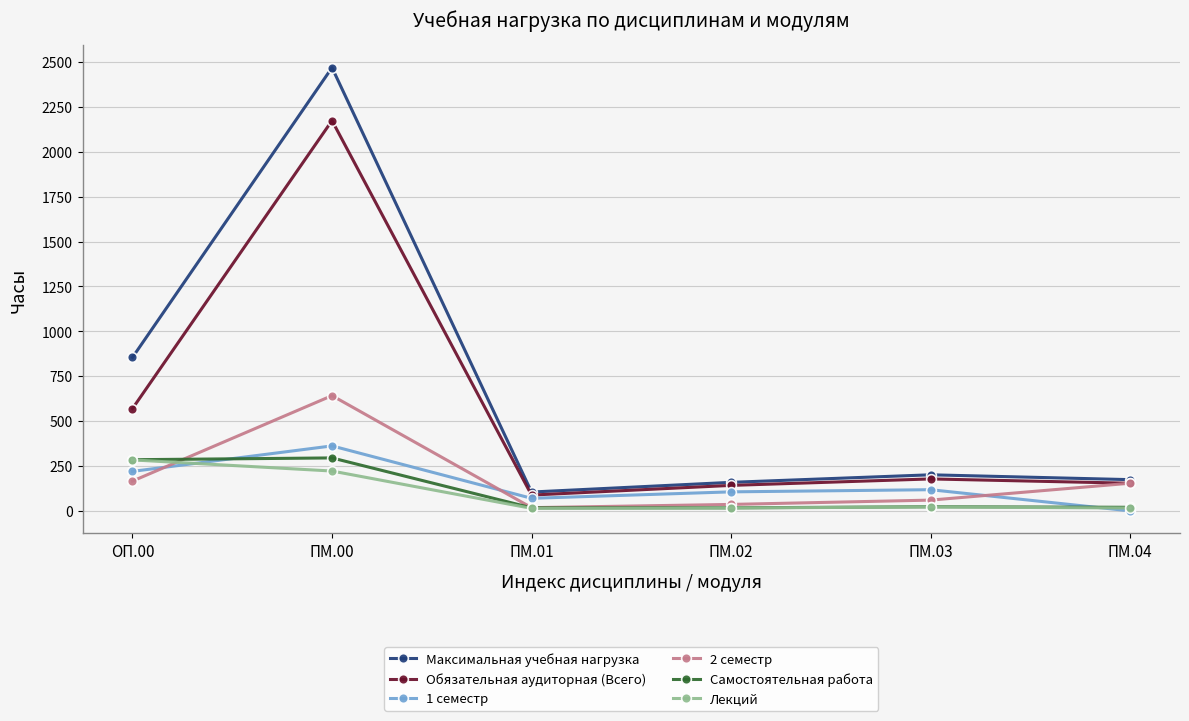

Is the value of Самостоятельная работа at ПМ.01 greater than the value of 2 семестр at ОП.00?

No